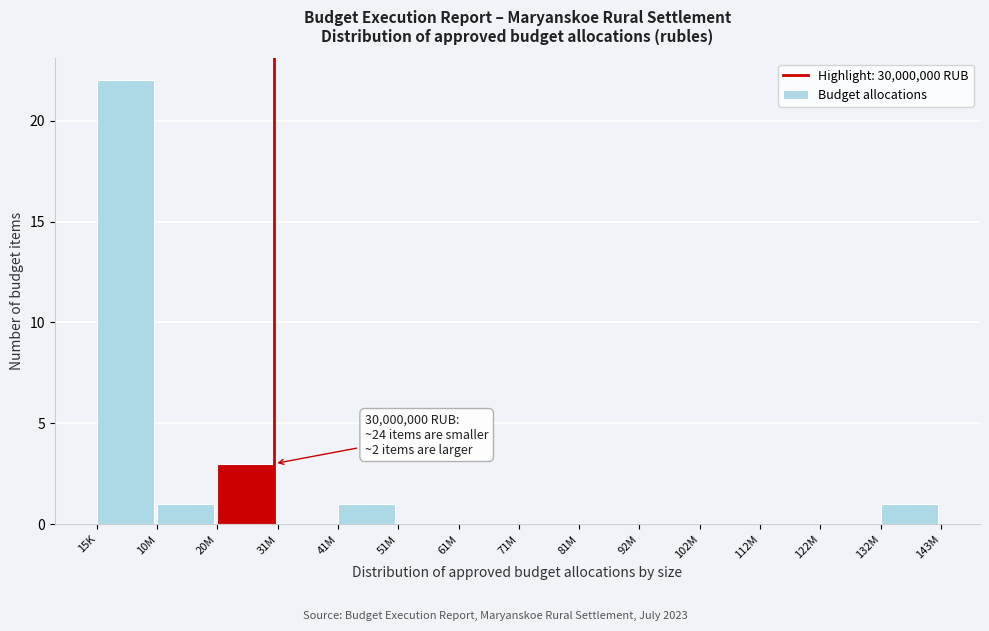

Reading left to right, list all the values displayed in this chart.

15K=22	10M=1	20M=3	31M=0	41M=1	51M=0	61M=0	71M=0	81M=0	92M=0	102M=0	112M=0	122M=0	132M=1